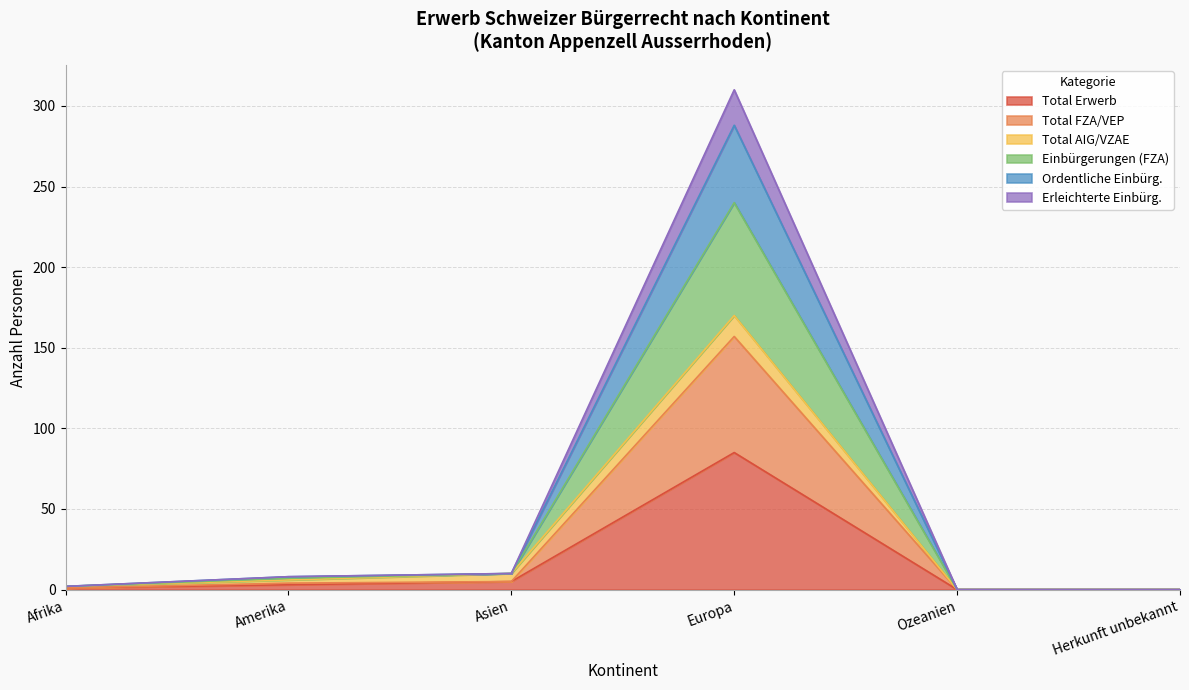

Which series changed the most between Ozeanien and Herkunft unbekannt?

Total Erwerb